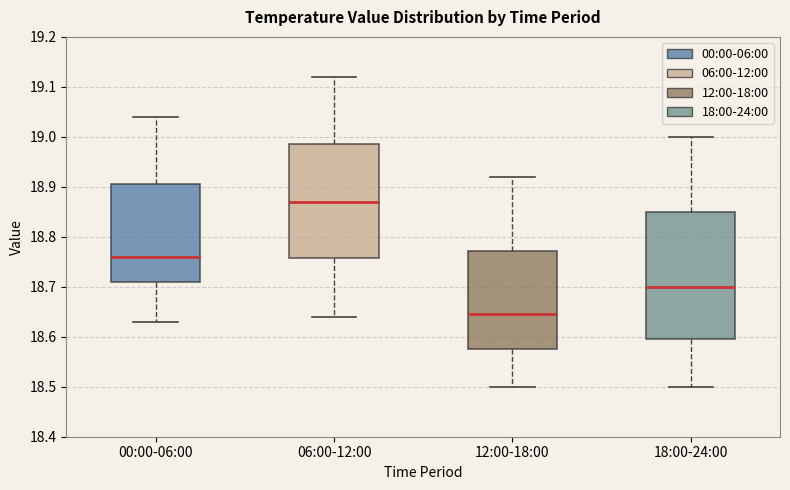

Where does the median line of the box for 00:00-06:00 sit on the y-axis? The values are not printed on the chart, so give them approximately, as read against the axis.

18.76